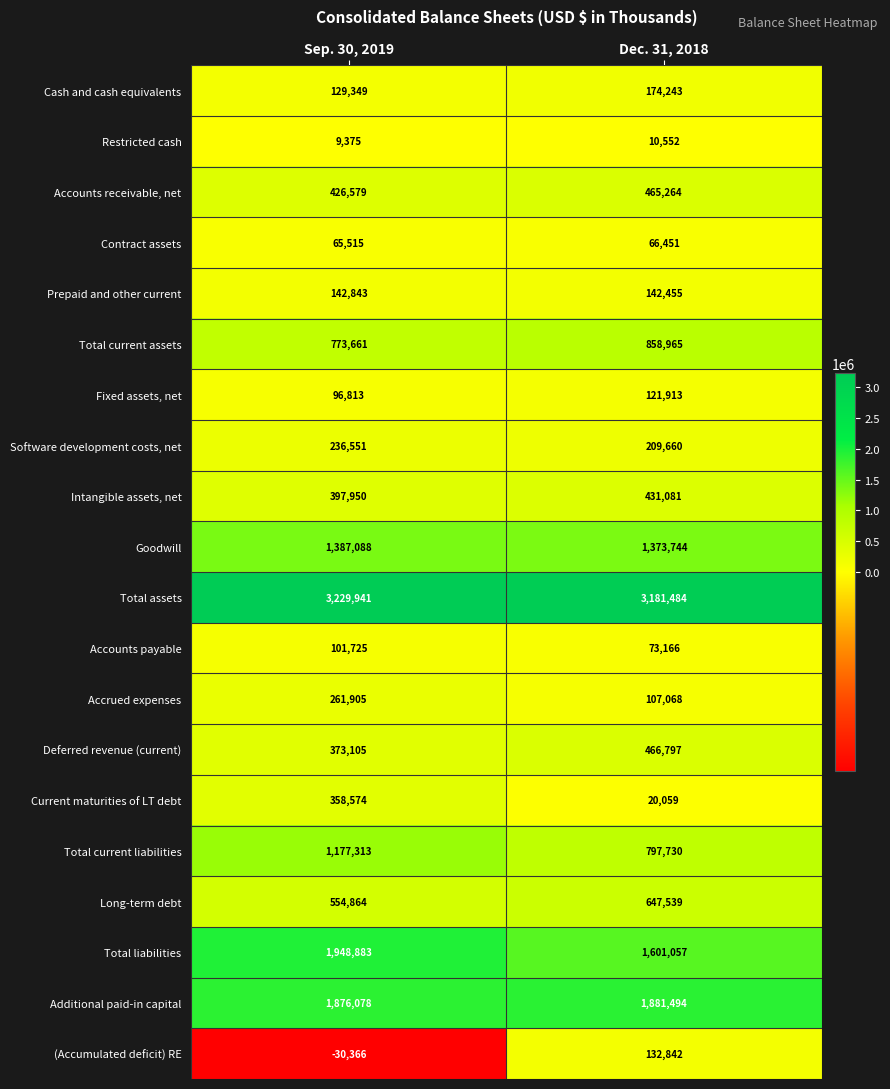

What is the sum of the Deferred revenue (current) values at Sep. 30, 2019 and Dec. 31, 2018?

839902